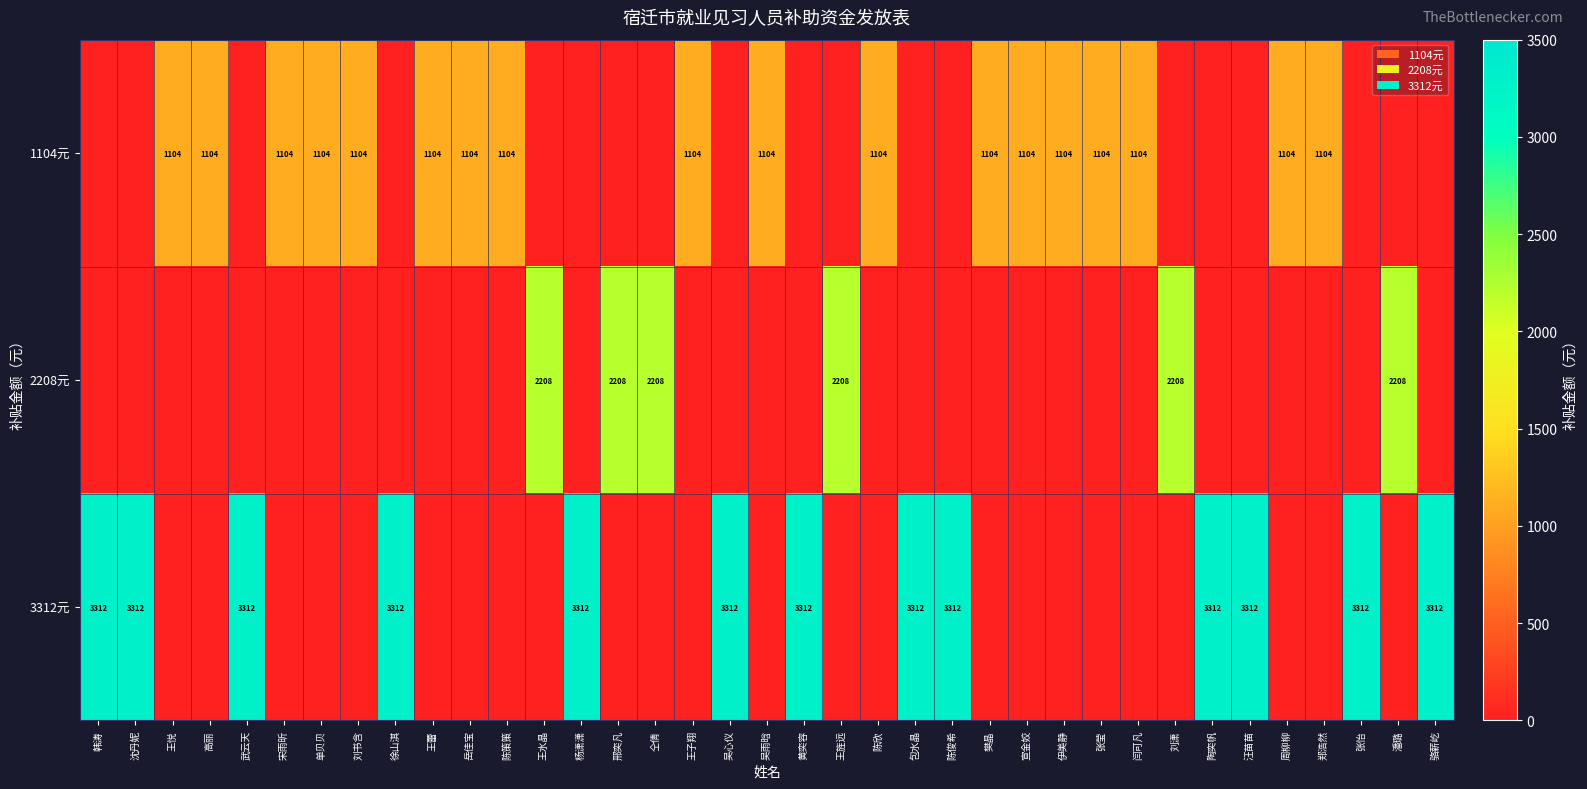

What is the total value across all series at 陈俊希?

3312